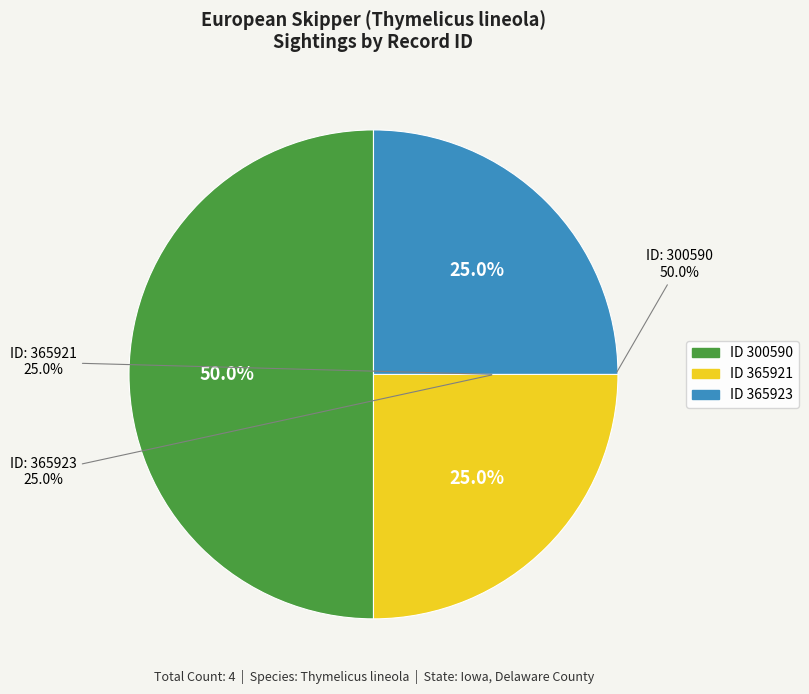

Is the sum of 300590 and 365921 greater than half?

Yes